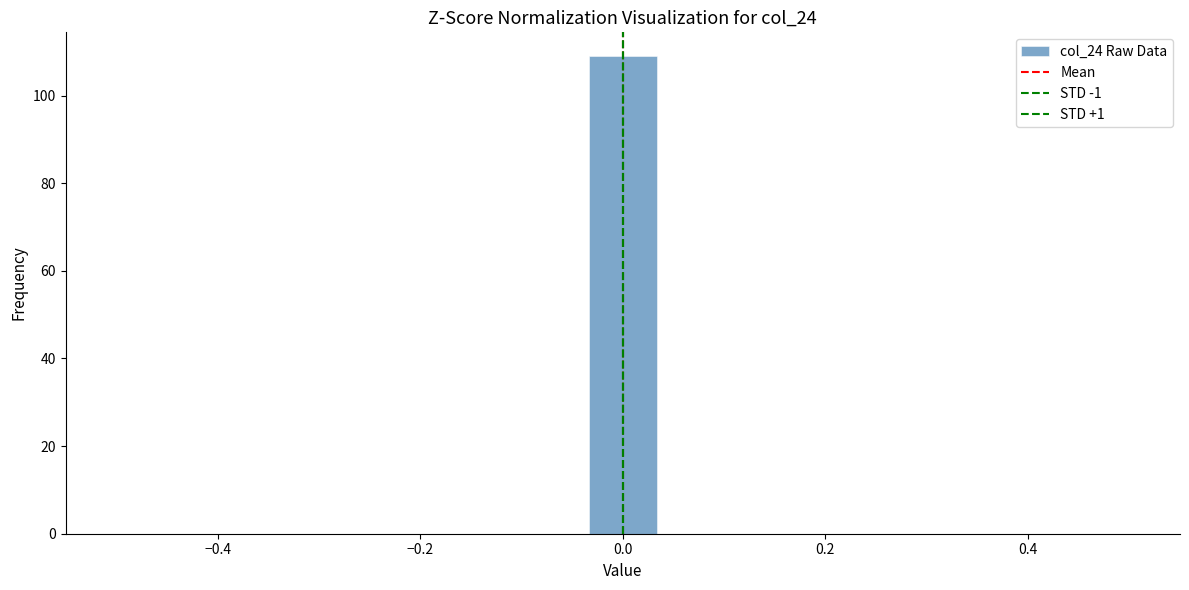

Around what value on the x-axis is the tallest bar? Give the approximate position of its centre, as read against the axis.

0.00